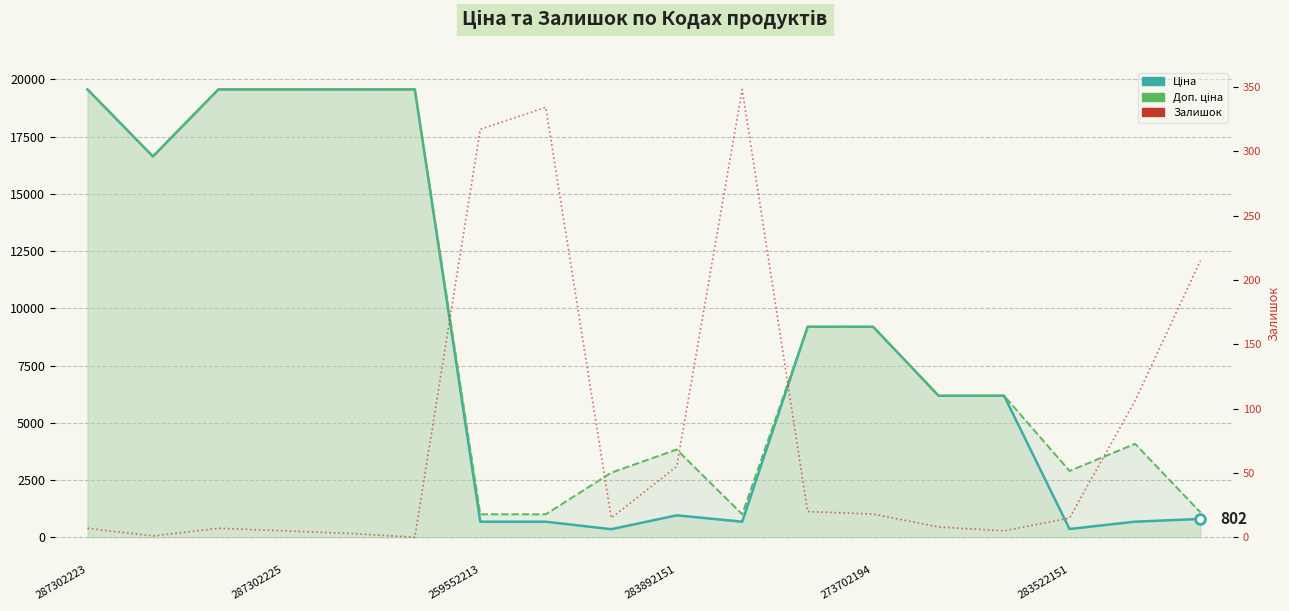

How many values in Залишок are above zero?

17